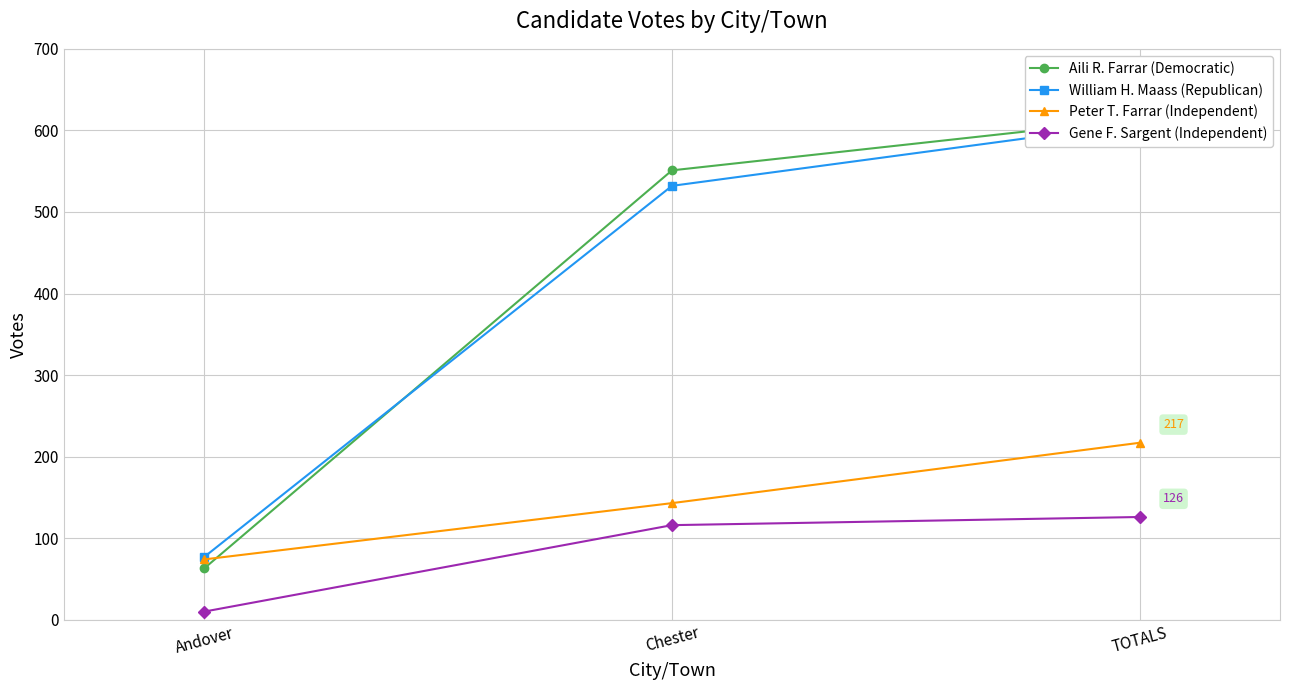

Reading left to right, transcribe all the data shown in this chart.

Aili R. Farrar (Democratic): Andover=63	Chester=551	TOTALS=614
William H. Maass (Republican): Andover=77	Chester=532	TOTALS=609
Peter T. Farrar (Independent): Andover=74	Chester=143	TOTALS=217
Gene F. Sargent (Independent): Andover=10	Chester=116	TOTALS=126